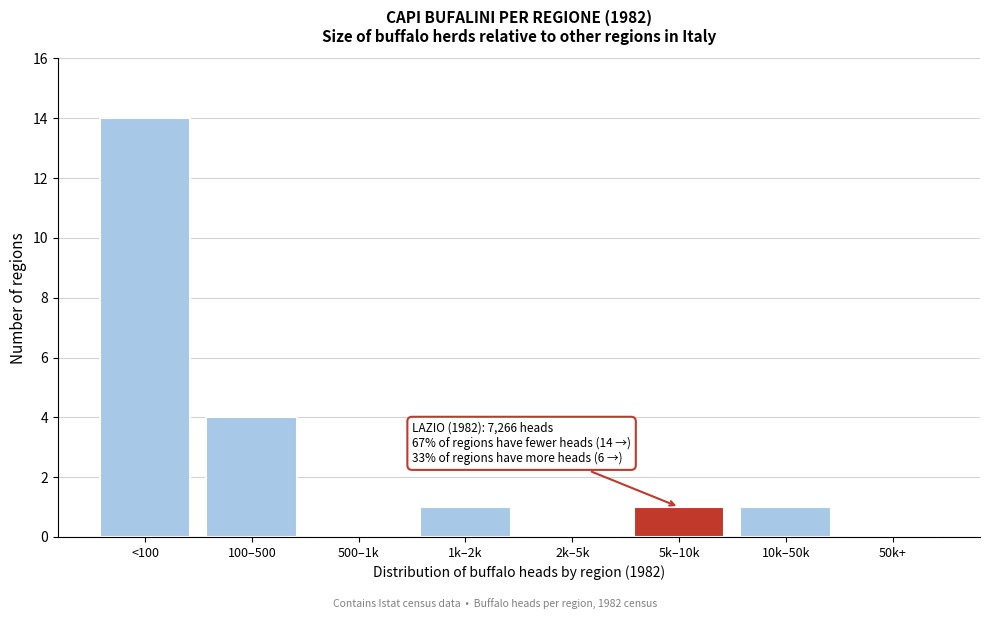

Reading right to left, list all the values displayed in this chart.

50k+=0	10k–50k=1	5k–10k=1	2k–5k=0	1k–2k=1	500–1k=0	100–500=4	<100=14